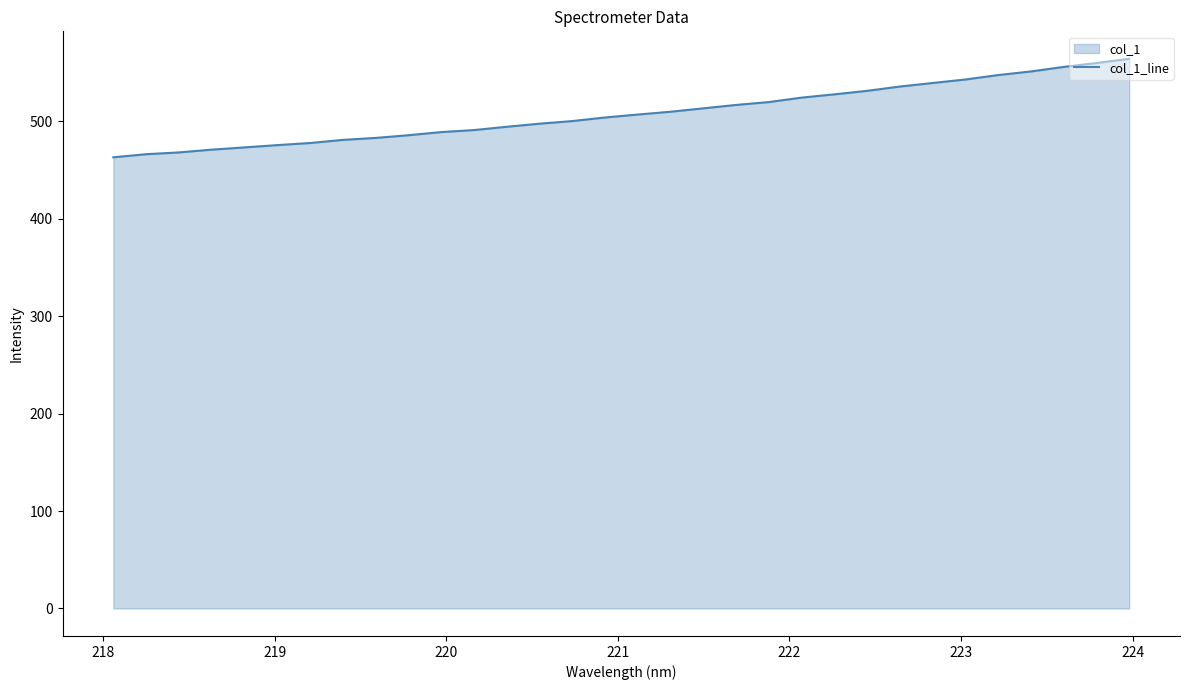

Reading right to left, what are all the values shown in this chart?

564.0	559.7	555.7	551.1	547.4	542.8	539.2	535.6	531.2	527.6	524.2	519.7	516.7	513.2	509.8	506.9	503.9	500.2	497.5	494.3	490.9	488.9	485.6	482.9	480.8	477.6	475.5	473.1	470.8	468.0	466.2	463.0